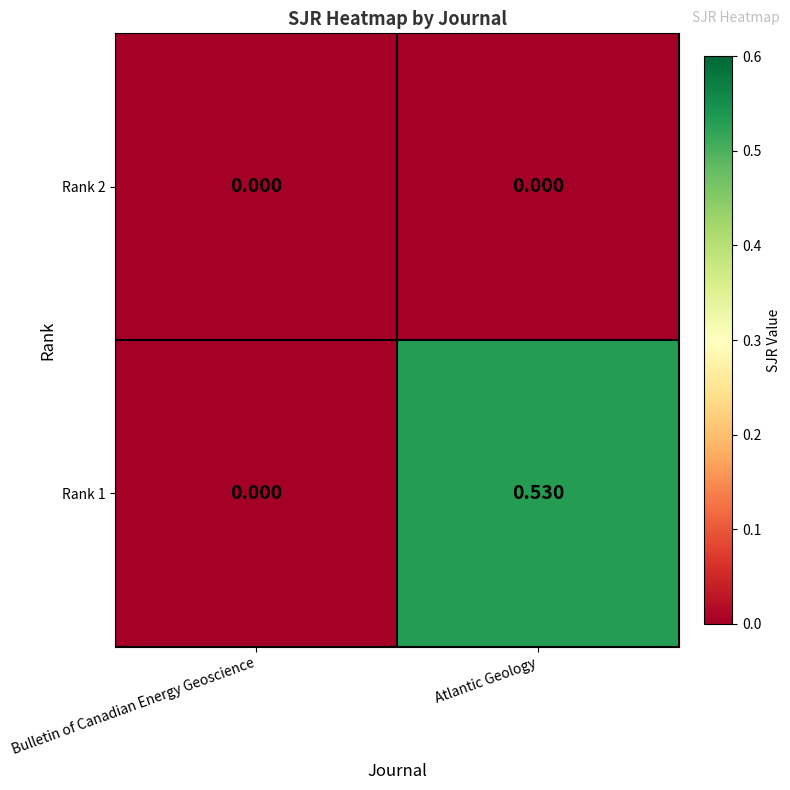

List the labels in order of Rank 1 value, smallest first.

Bulletin of Canadian Energy Geoscience, Atlantic Geology